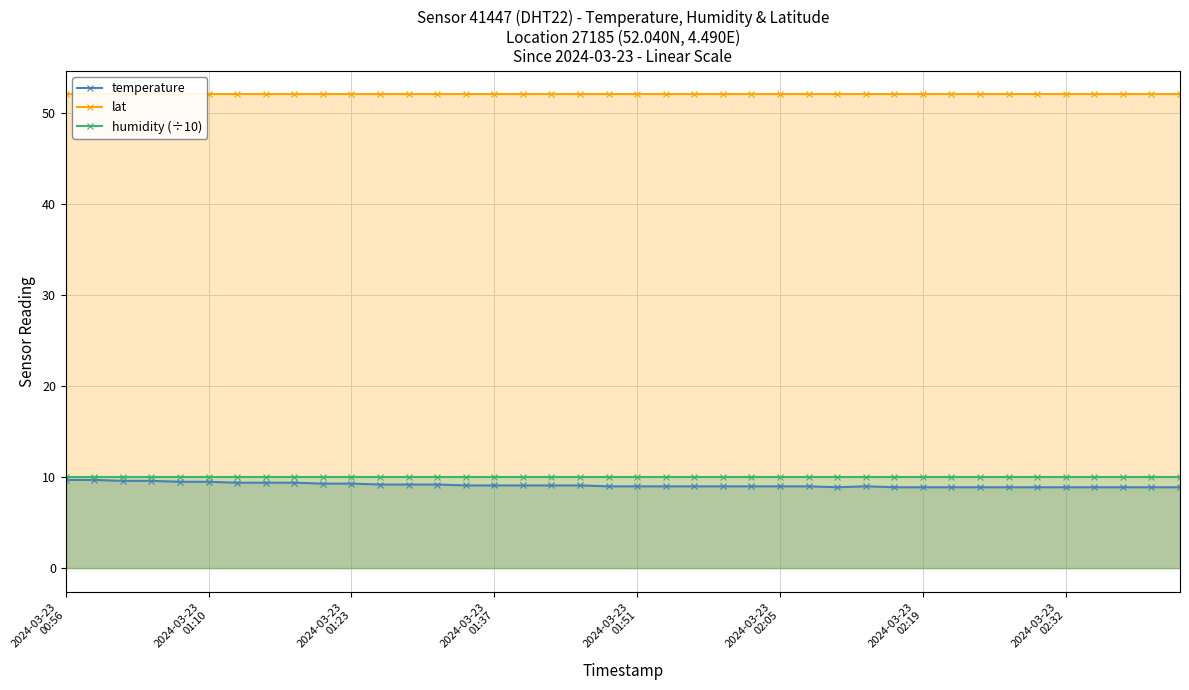

True or false: humidity (÷10) and temperature intersect in this chart.

False